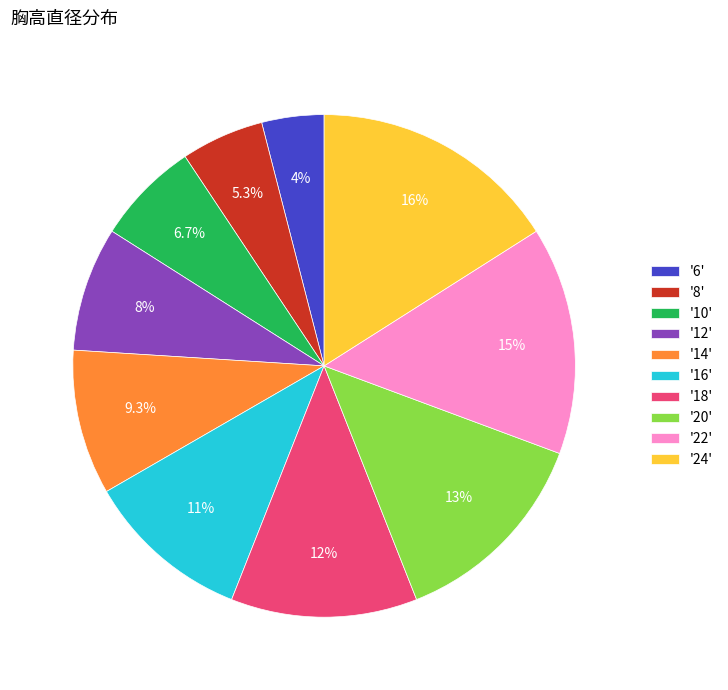

Does '12' represent more than half of the total?

No